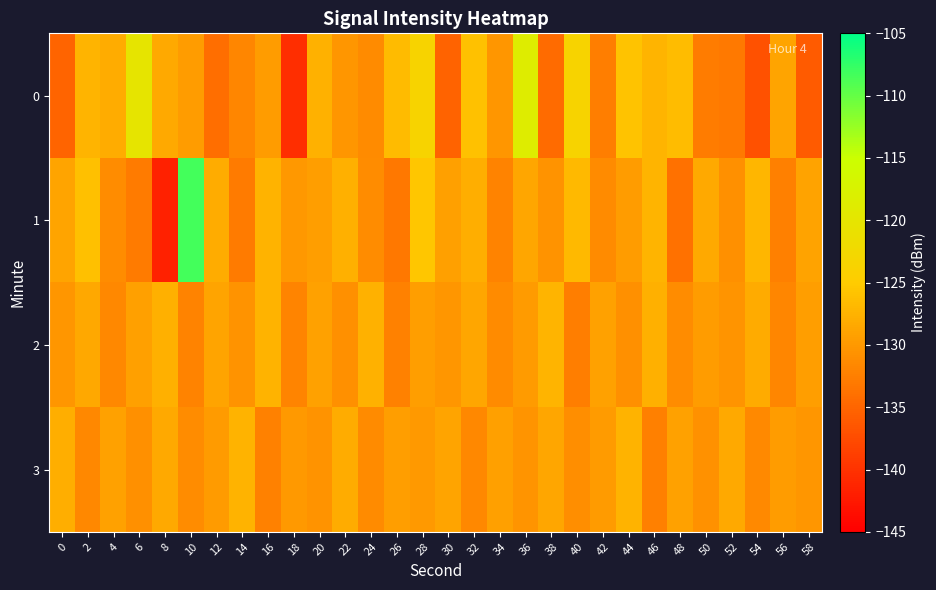

List the series in order of their peak value, lowest first.

3, 2, 0, 1